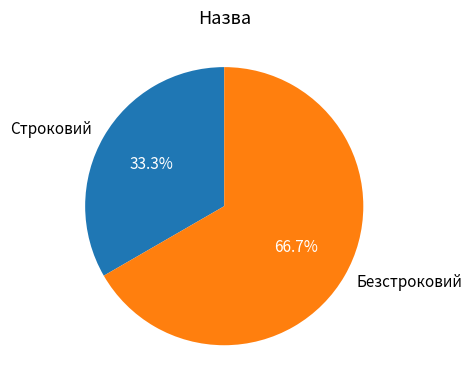

What is the smallest slice in the pie chart?

Строковий